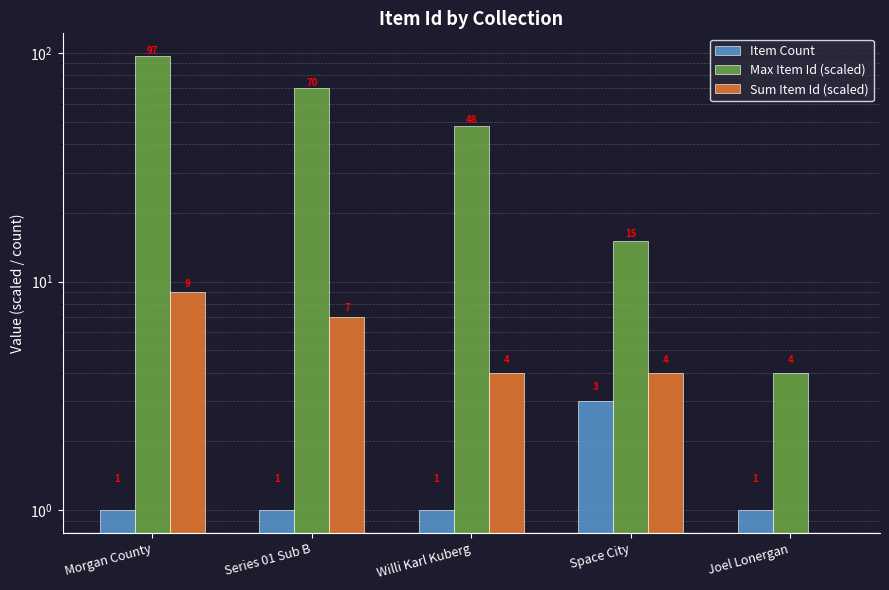

Where is Item Count nearest to the value 2?

Morgan County